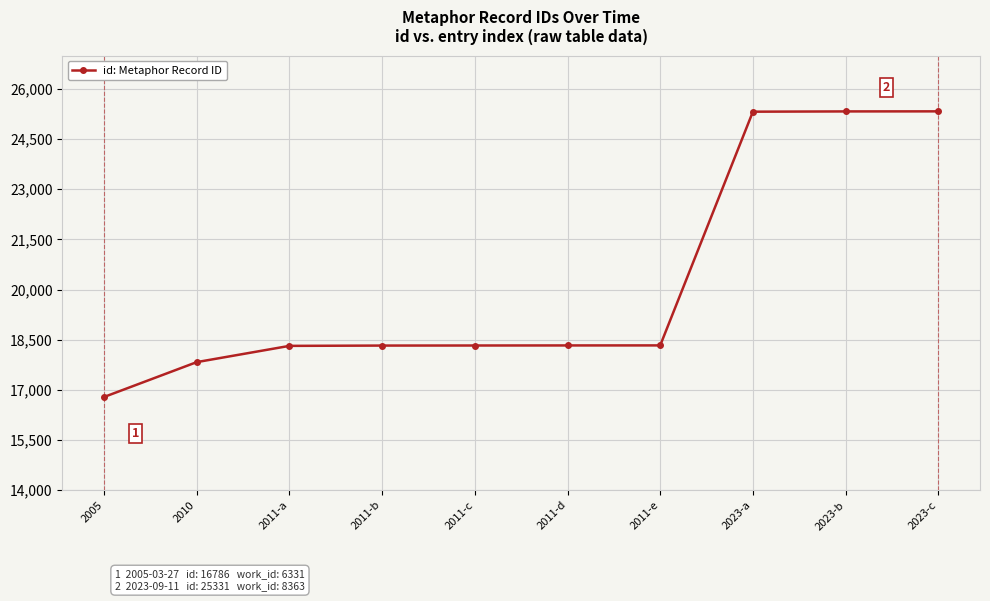

The value at 2023-a is 25321. True or false?

True